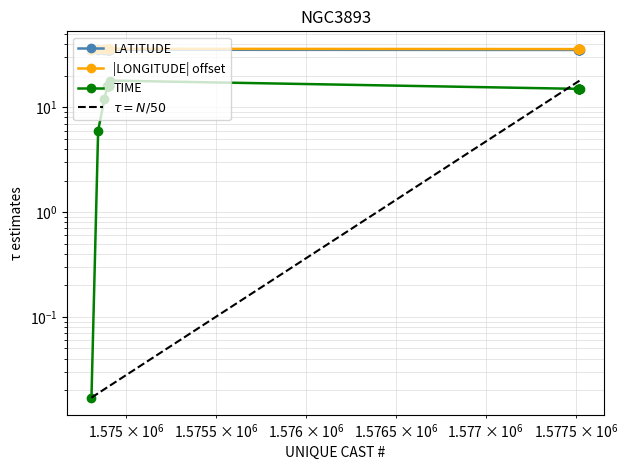

True or false: TIME and LATITUDE intersect in this chart.

False